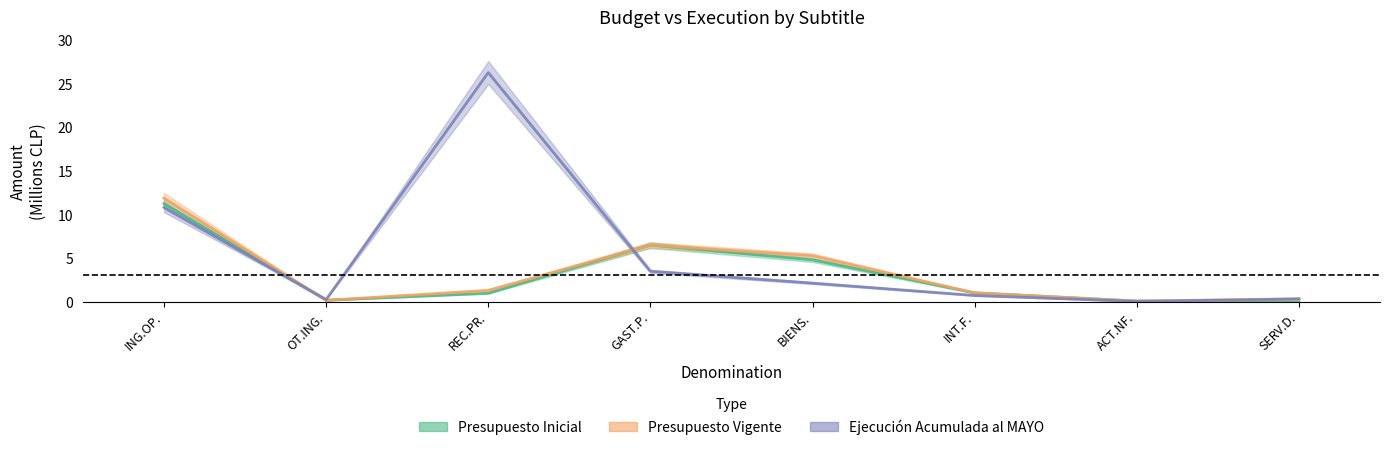

True or false: Ejecución Acumulada al MAYO has a value of 0.3 at SERV.D..

True